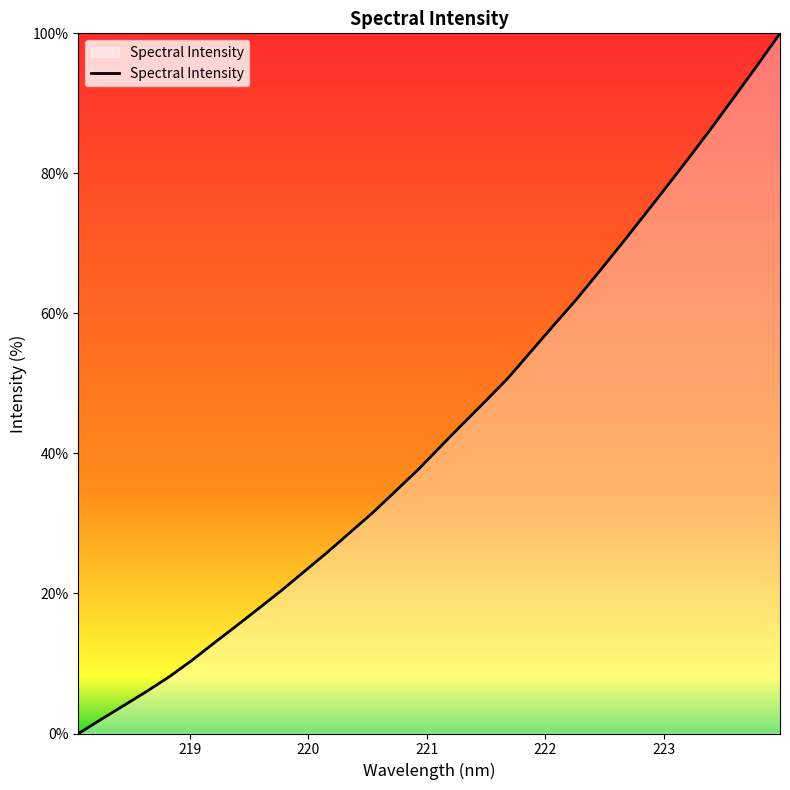

What is the average value?

43.2